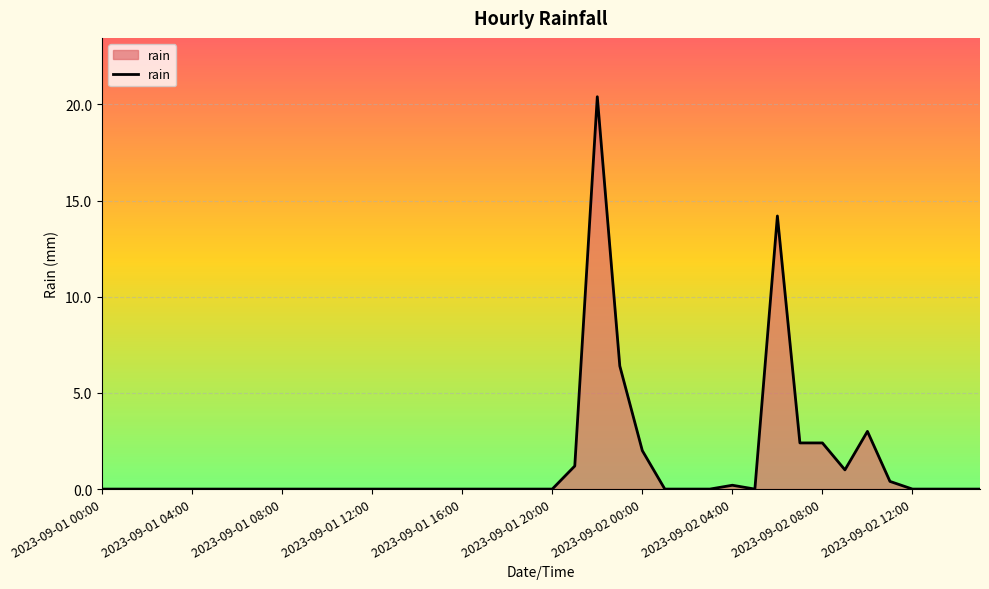

What is the maximum value shown in the chart?

20.4